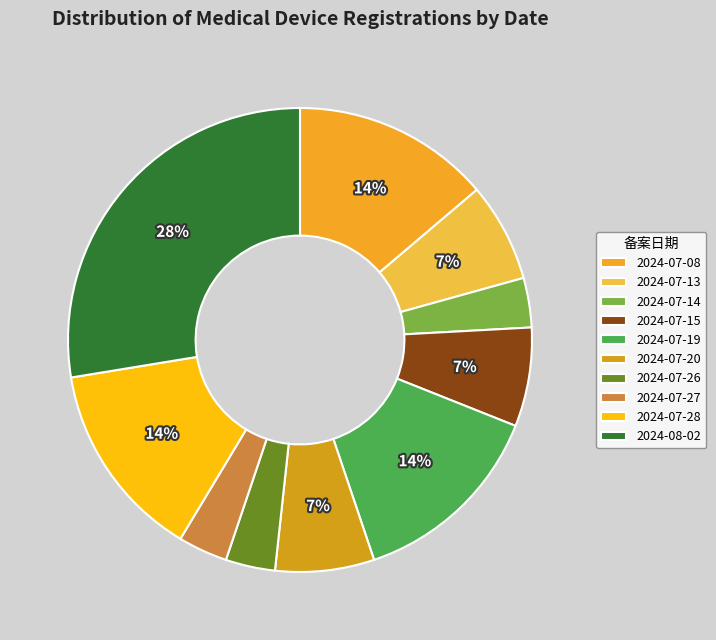

To the nearest percent, what is the average slice percentage?

10%